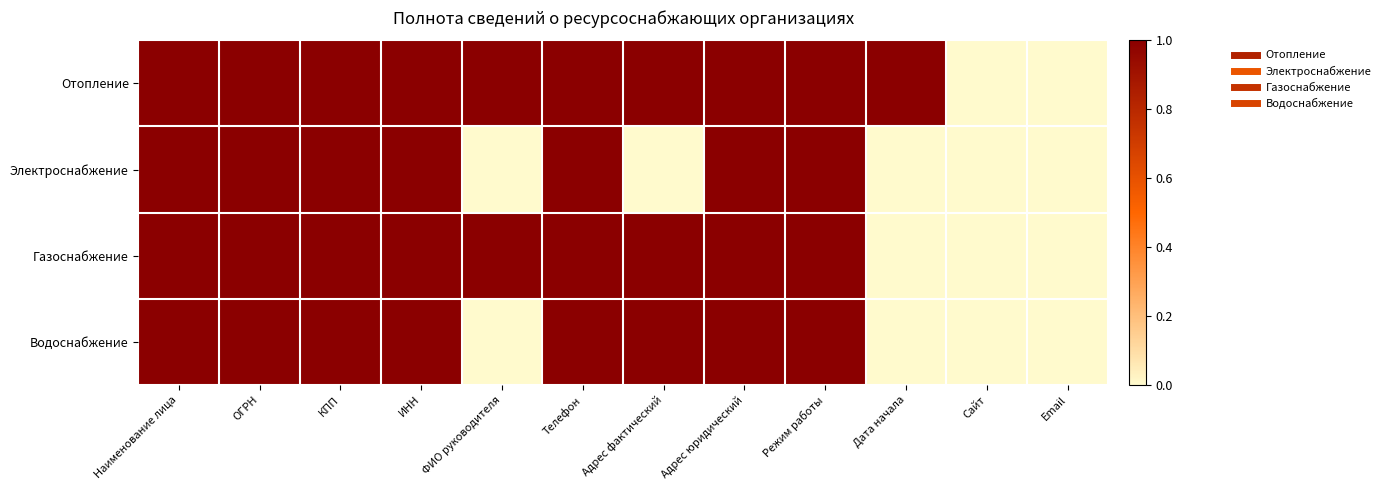

Between ОГРН and Режим работы, which series saw the biggest shift?

Отопление